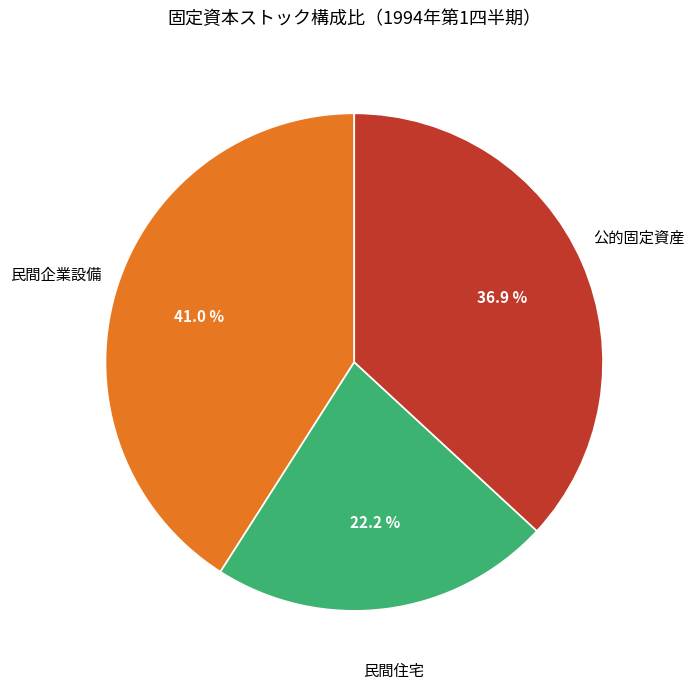

Does any single category account for the majority?

No